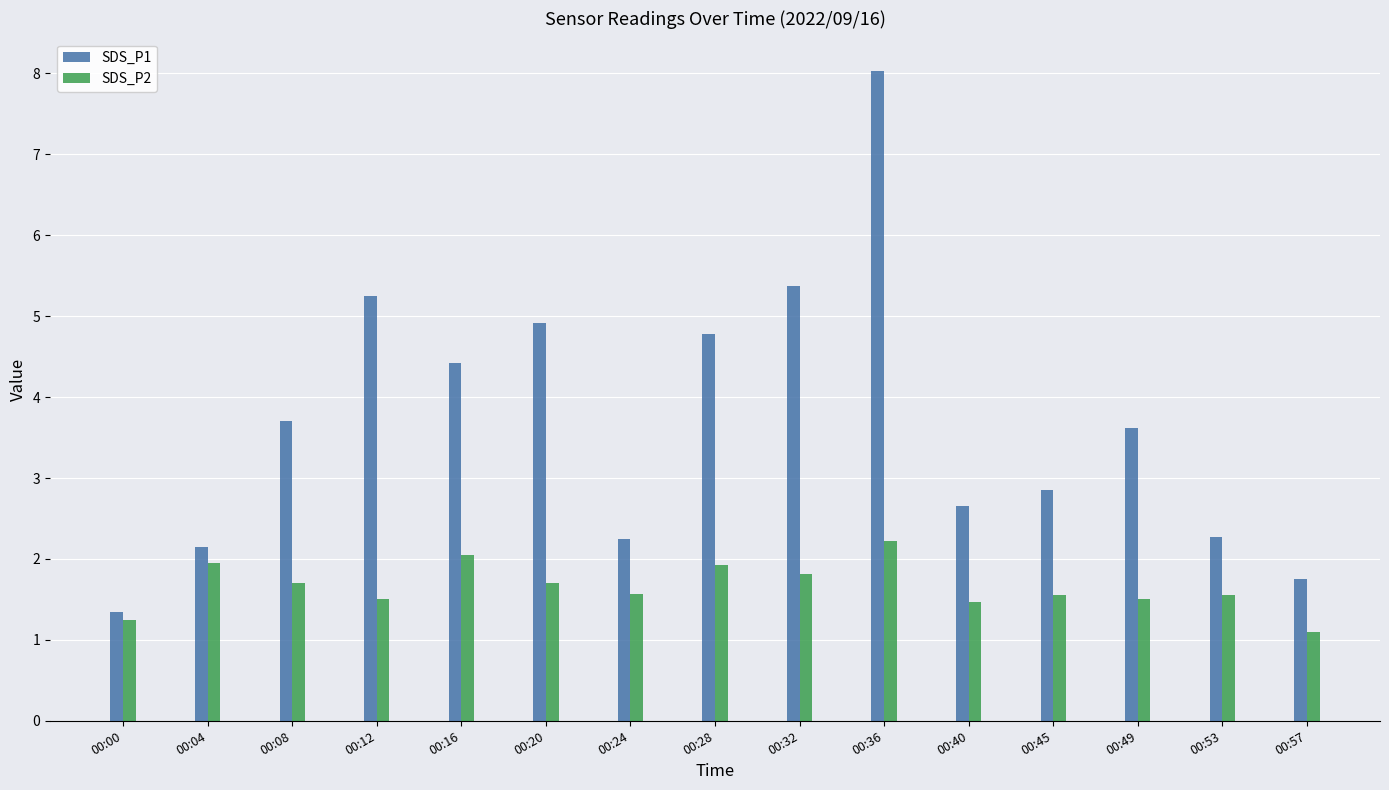

At which label is SDS_P2 closest to 1?

00:57